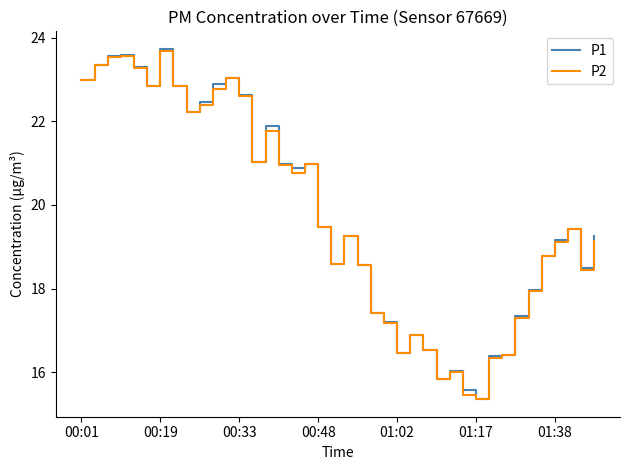

What is the greatest value displayed?

23.7